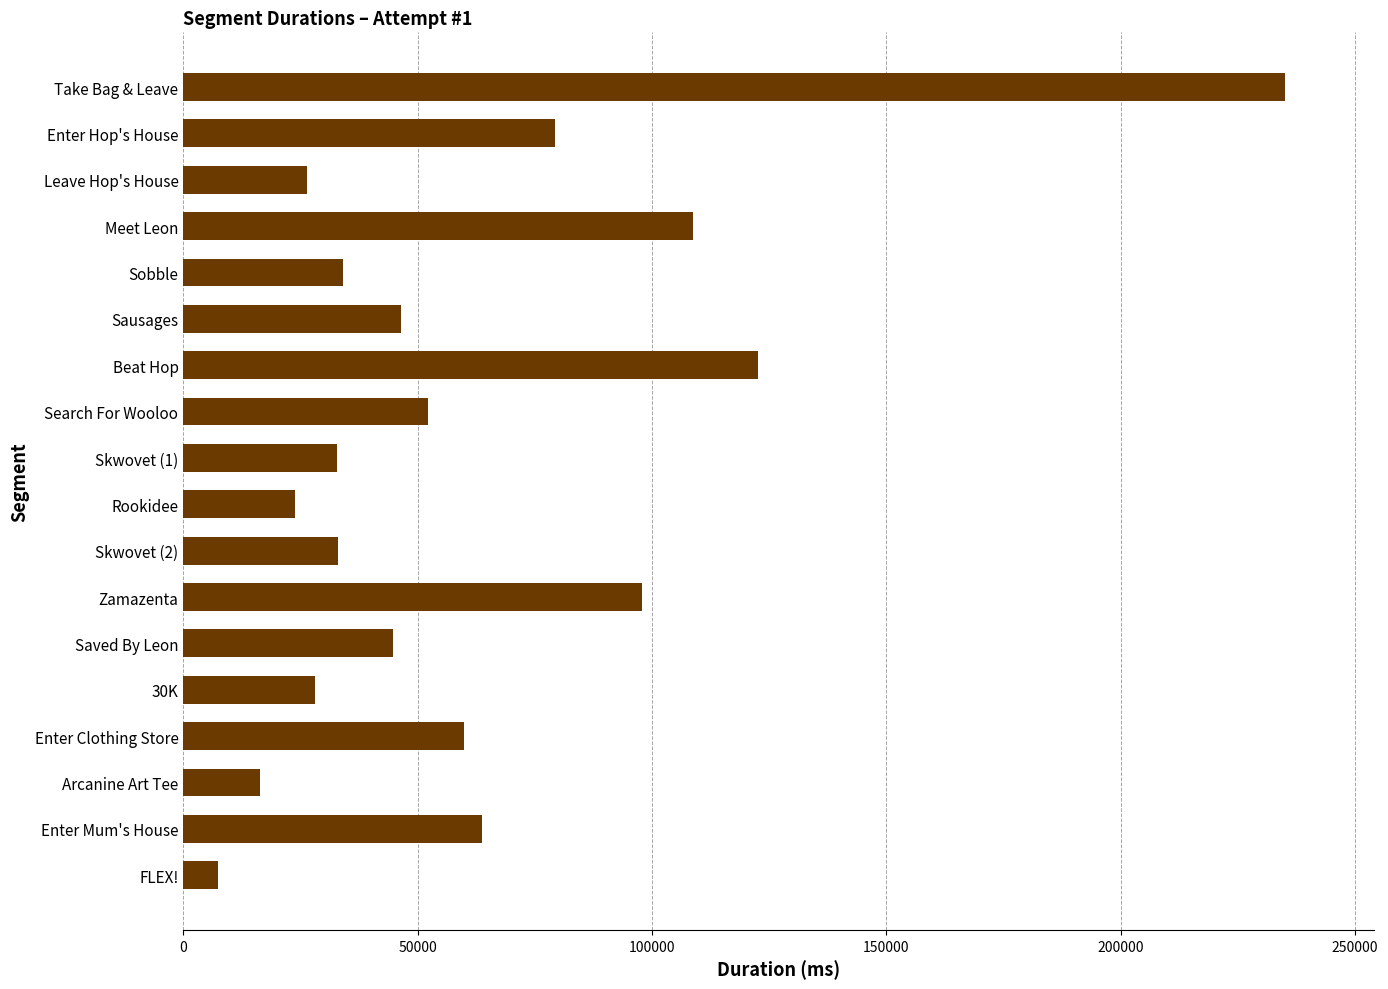

Is it true that the value at Leave Hop's House is 26319?

True